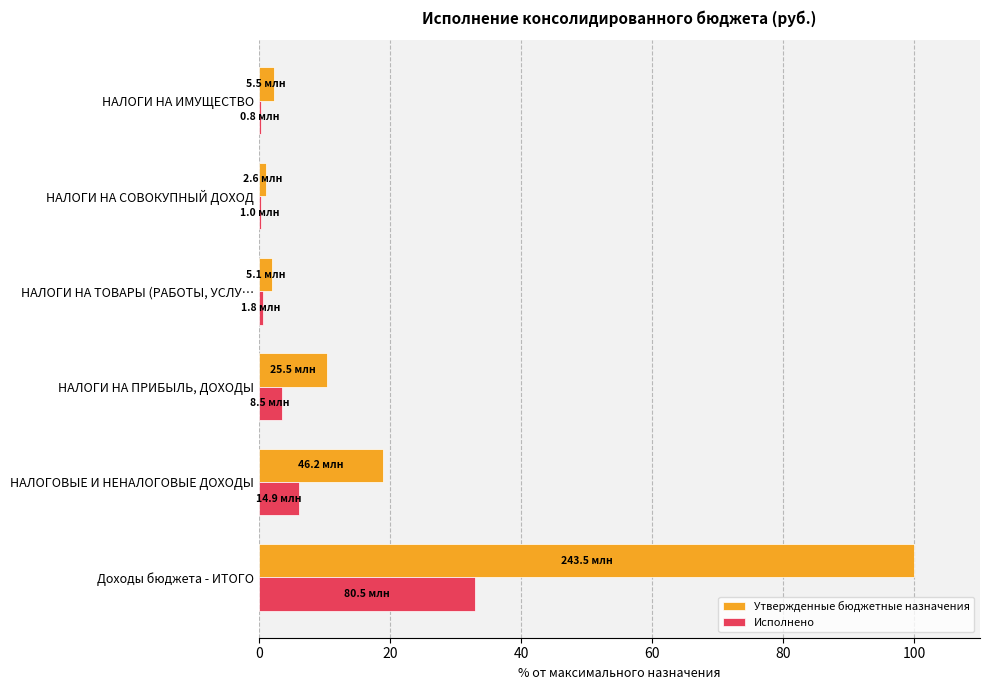

How many values in the Исполнено series exceed 3?

3